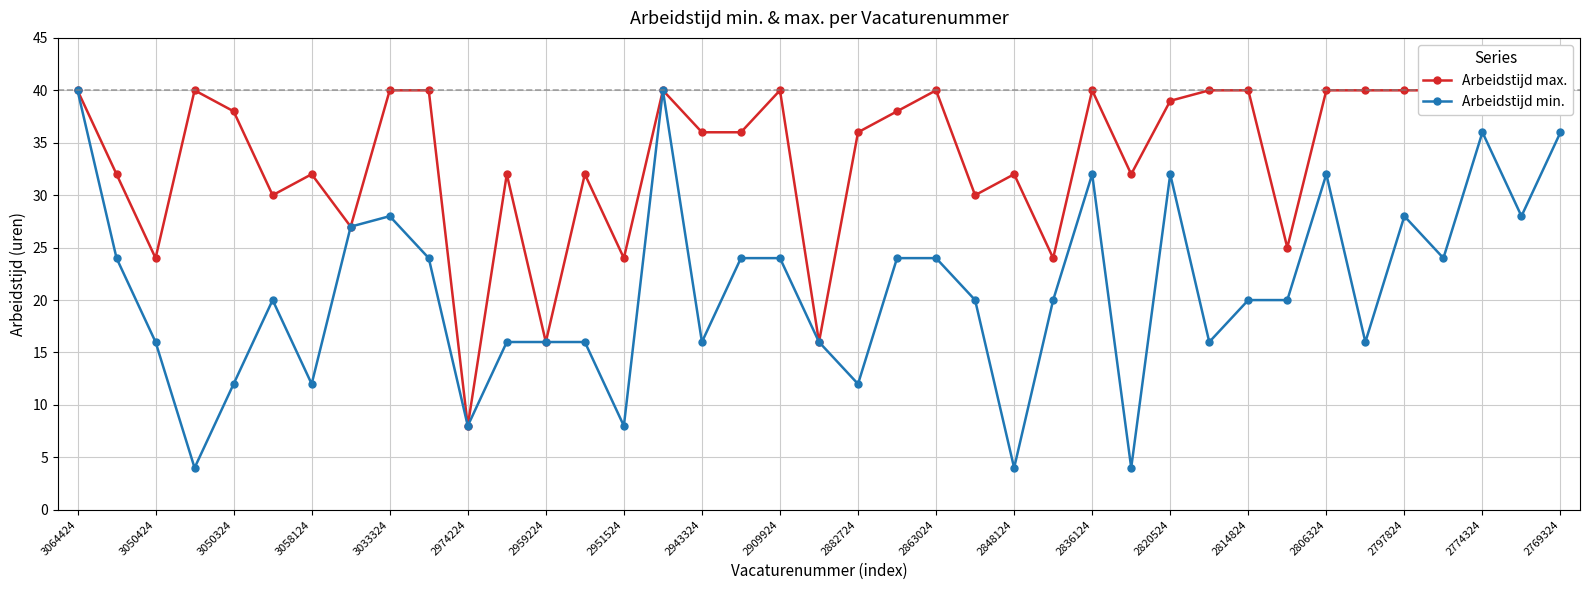

What is the highest value of the Arbeidstijd min. series?

40